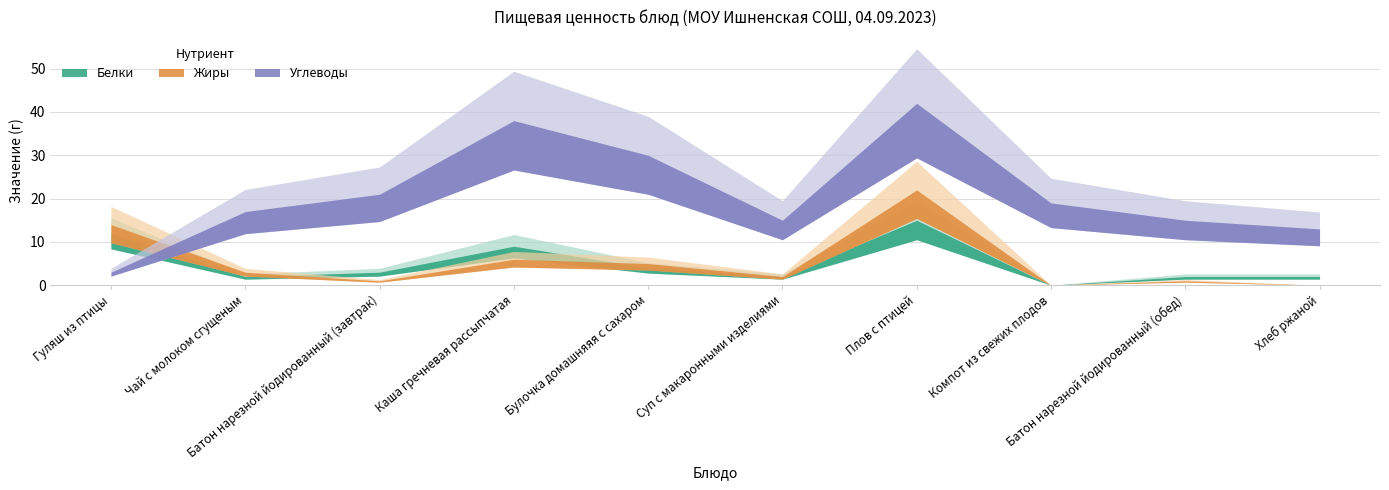

What is the difference between the highest and lowest values at Компот из свежих плодов?

19